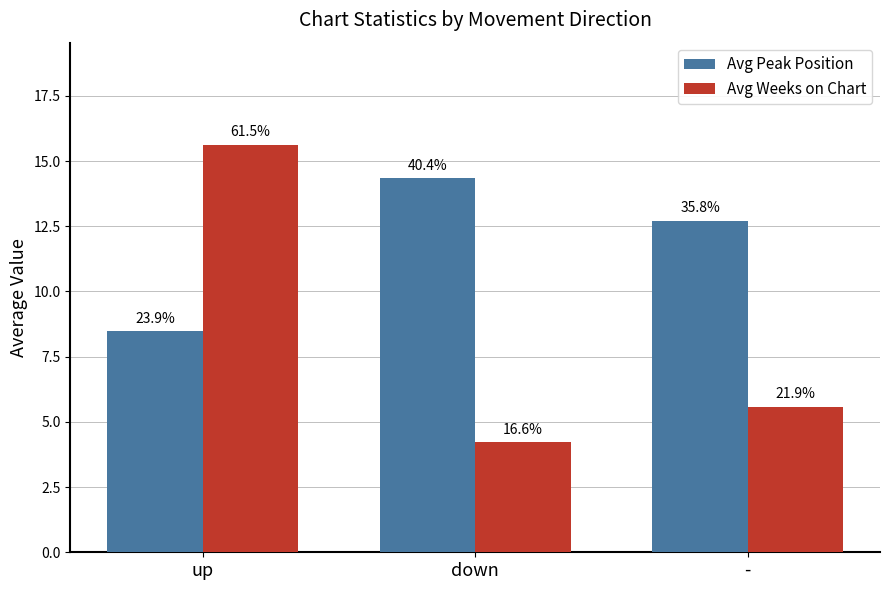

Does the chart contain any negative values?

No